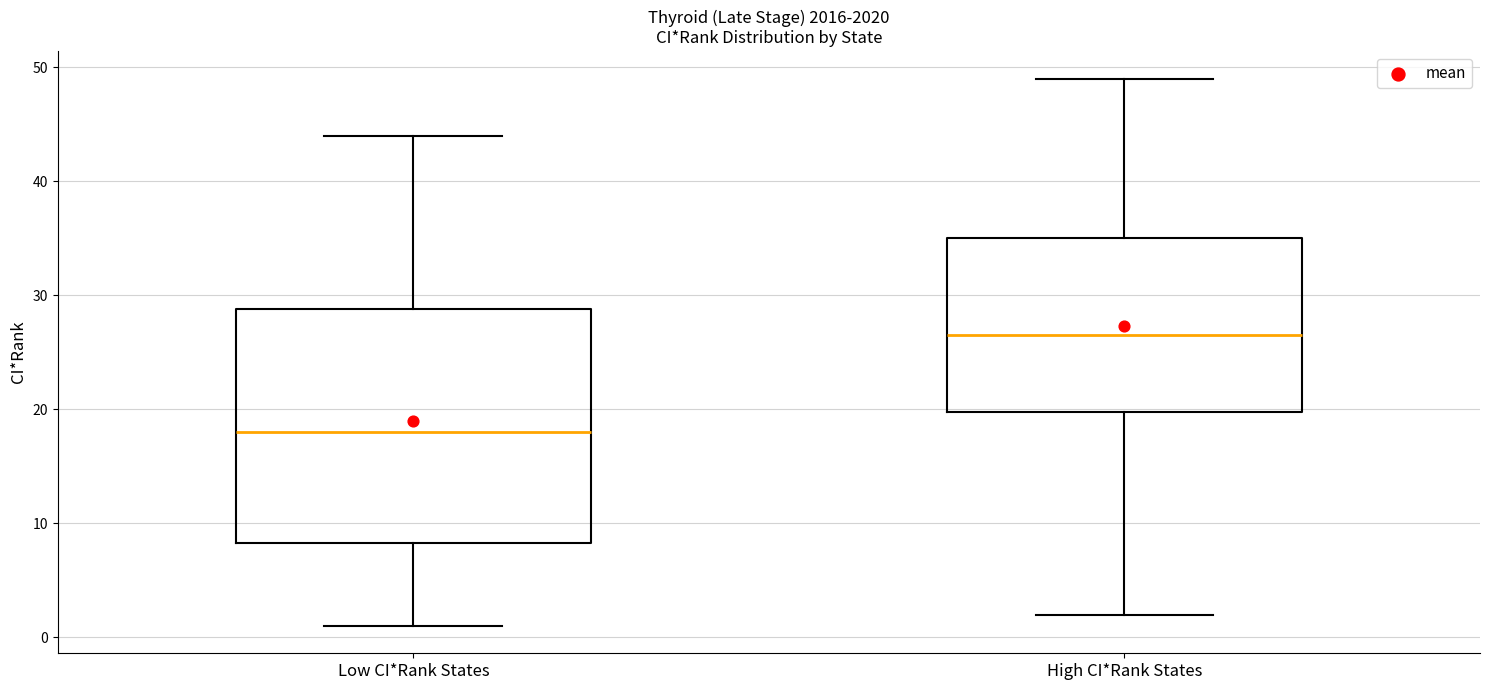

Where is the upper edge of the box for High CI*Rank States on the y-axis? The values are not printed on the chart, so give them approximately, as read against the axis.

35